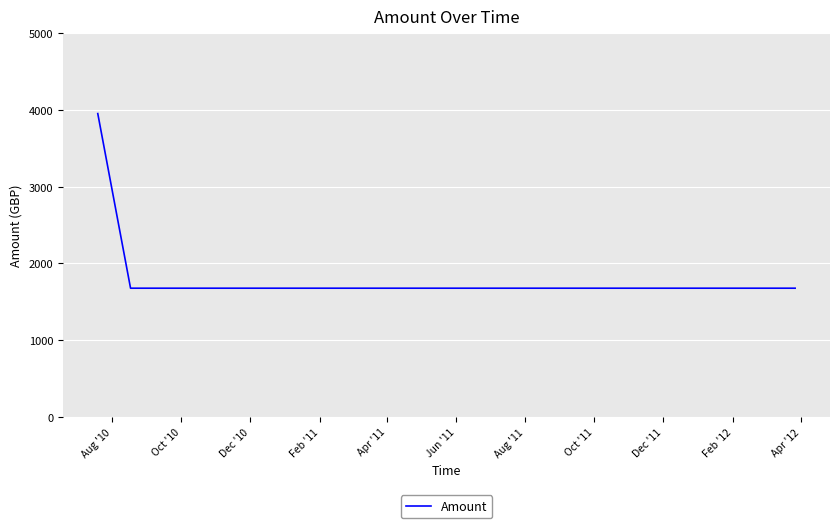

What is the average value?

1776.2